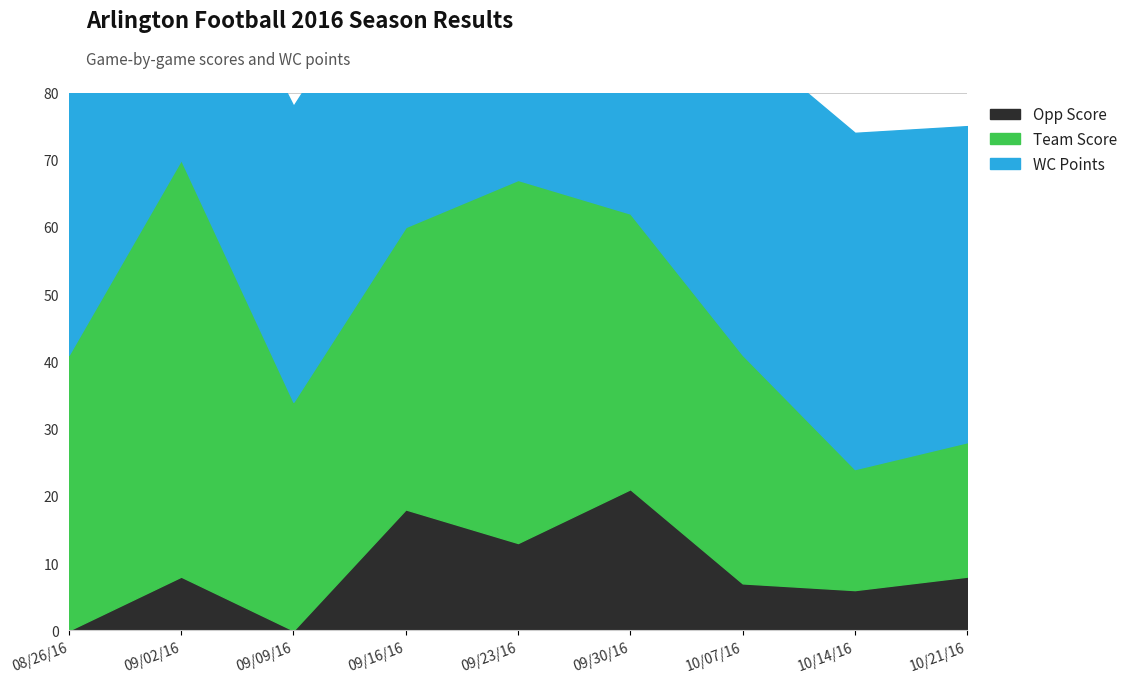

What is the minimum value for WC Points?

41